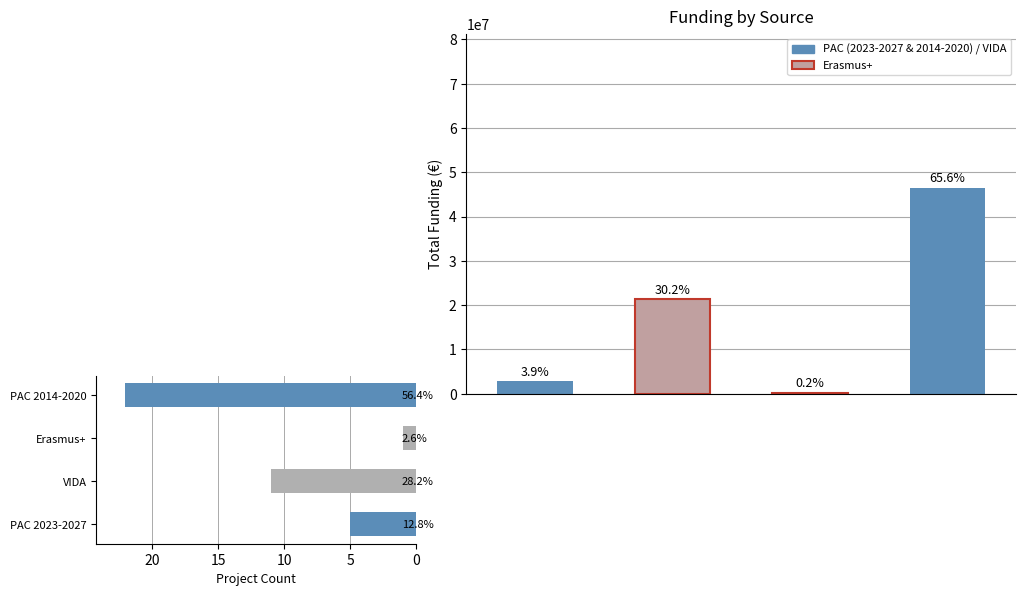

Approximately how many times larger is the value at Erasmus+ compared to PAC 2023-2027?

0.2